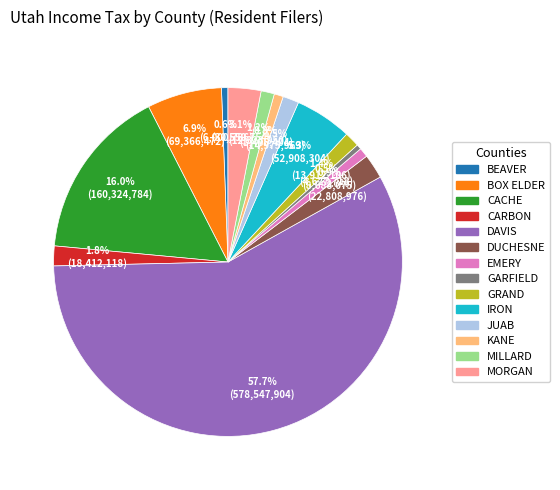

To the nearest percent, what is the difference between the DAVIS and GARFIELD slice percentages?

57%